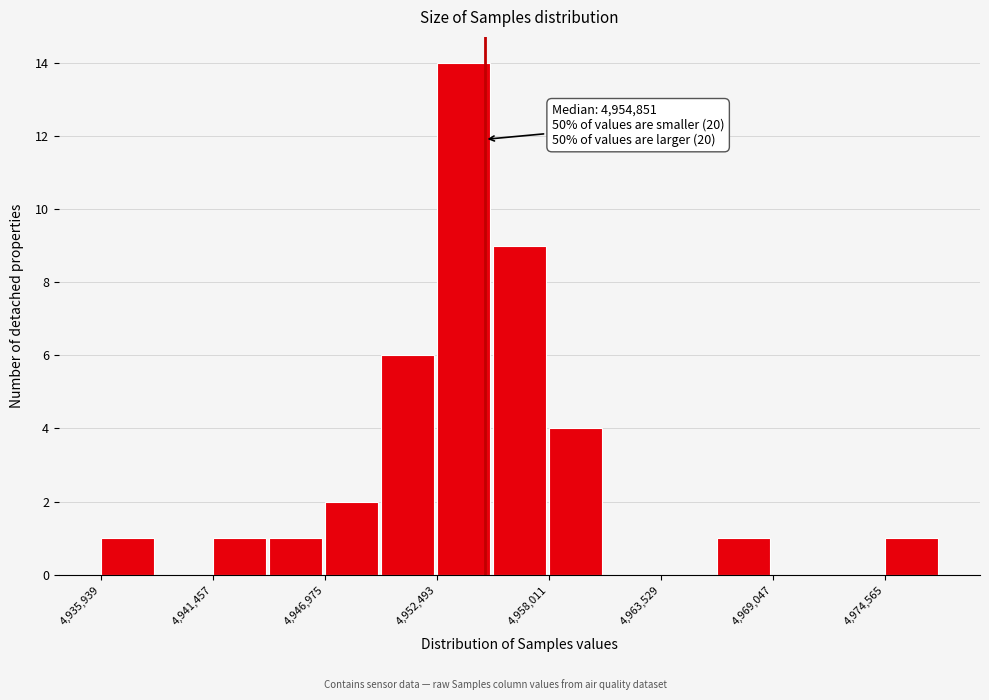

Read against the x-axis, roughly where is the centre of the tallest bar?

4954000